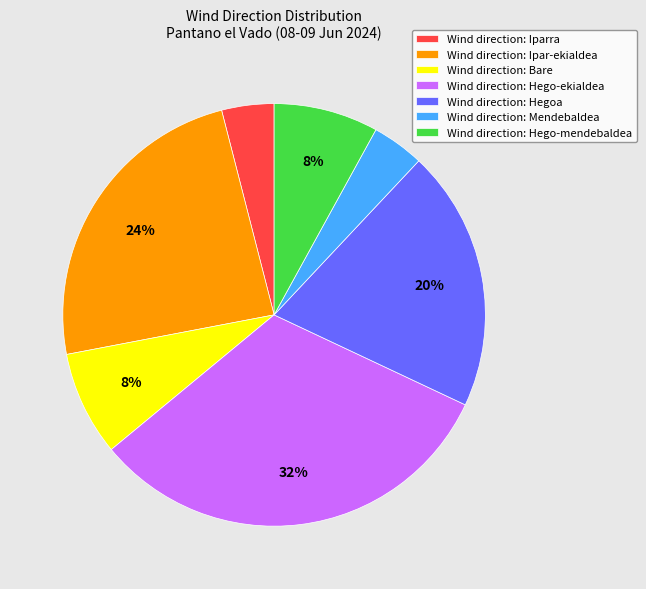

Combined, do Wind direction: Hegoa and Wind direction: Hego-ekialdea account for over 50%?

Yes